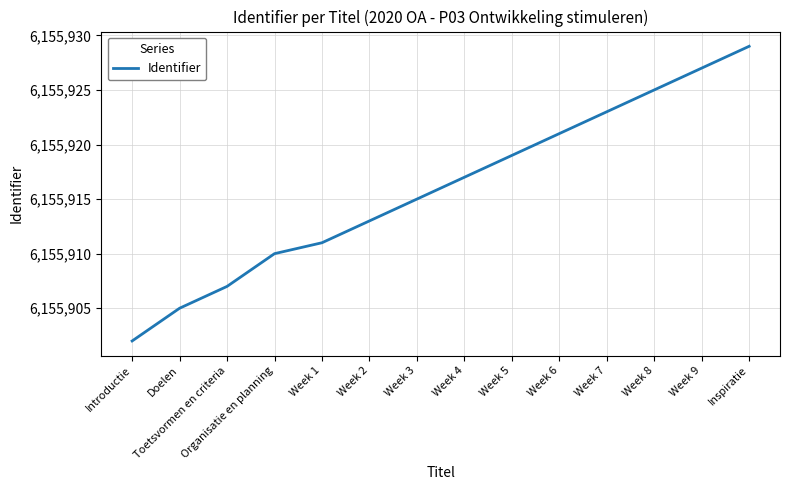

Count the number of categories in the chart.

14